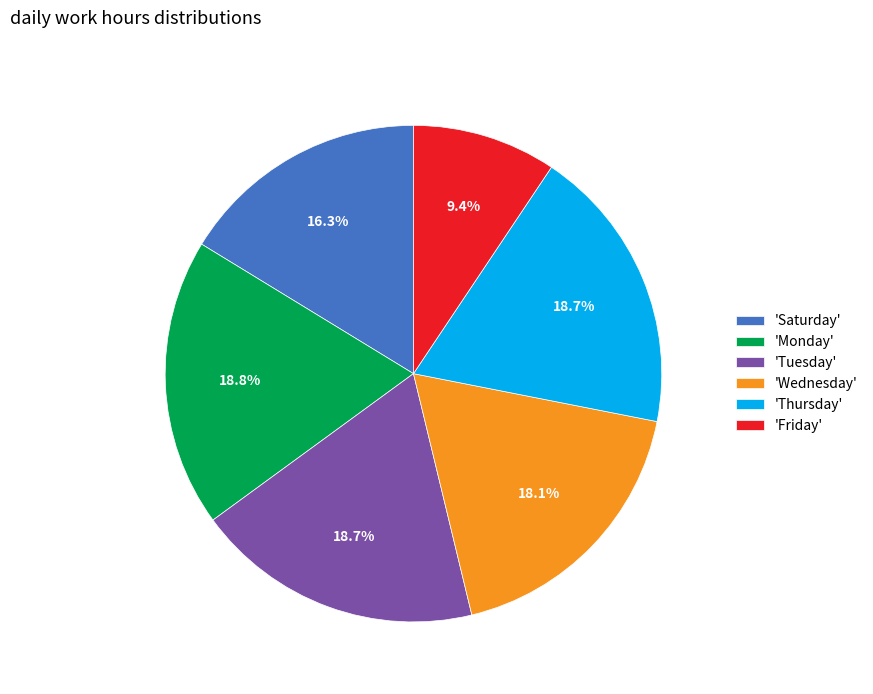

What percentage do 'Tuesday' and 'Saturday' together represent?

35.0%